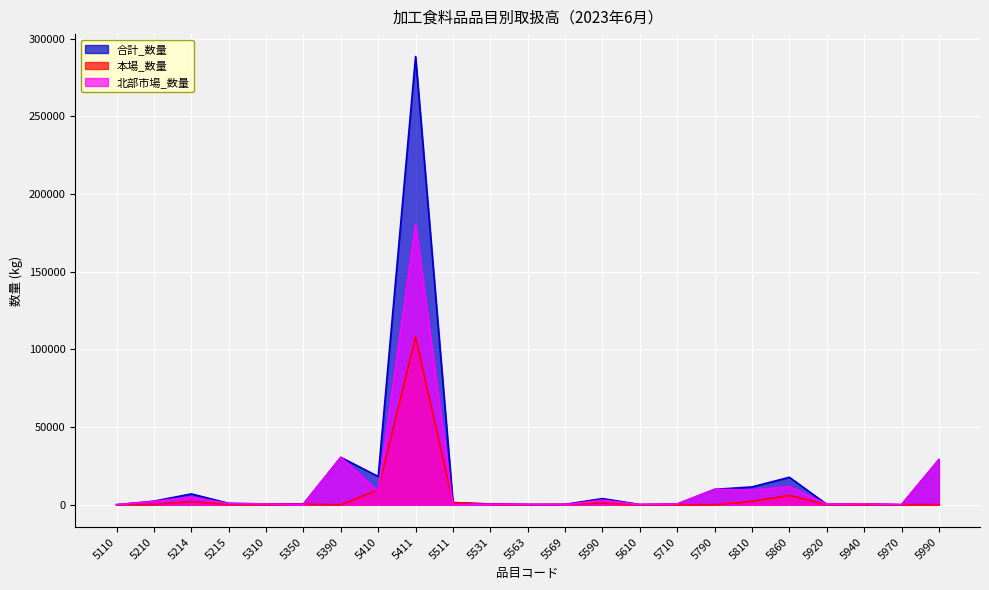

Read the 合計_数量 value at 5411, to the nearest 100.

288500